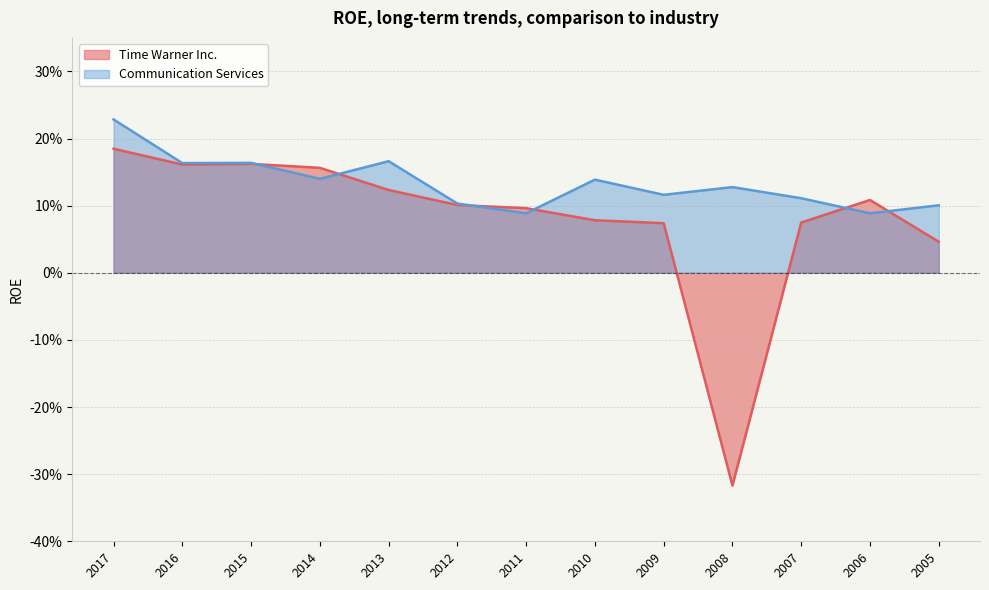

What is the sum of all Time Warner Inc. values?

1.1